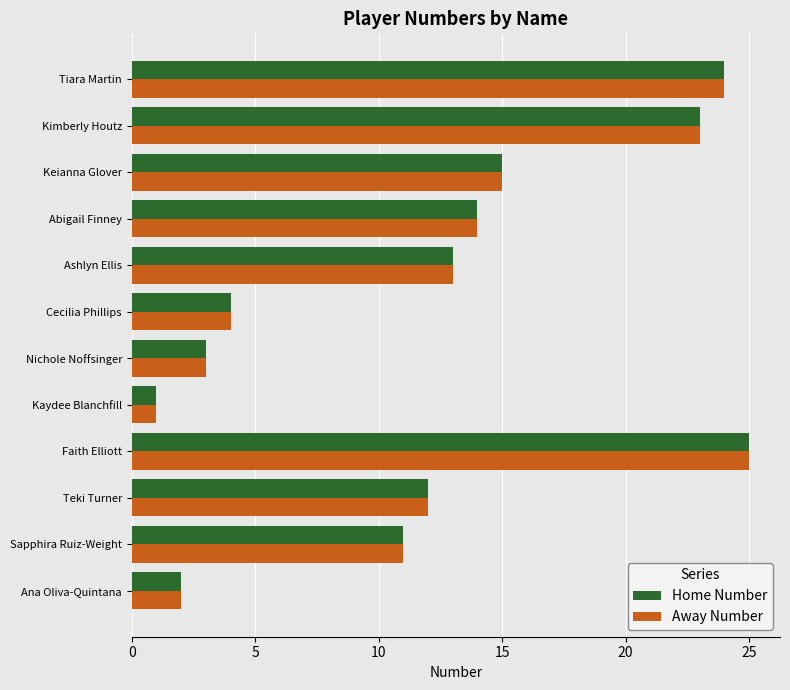

Is it true that Away Number equals 2 at Ana Oliva-Quintana?

True